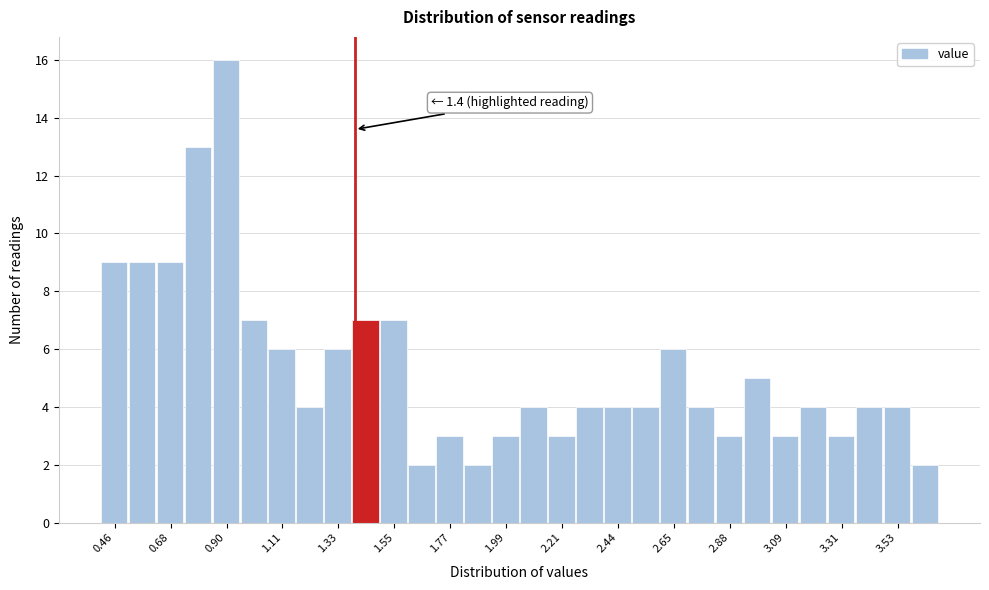

Read against the x-axis, roughly where is the centre of the tallest bar?

0.90